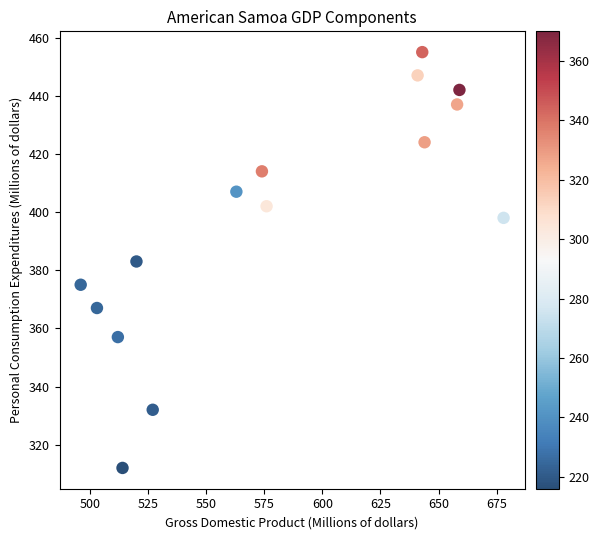

What is the range of X values (max minus min)?

182